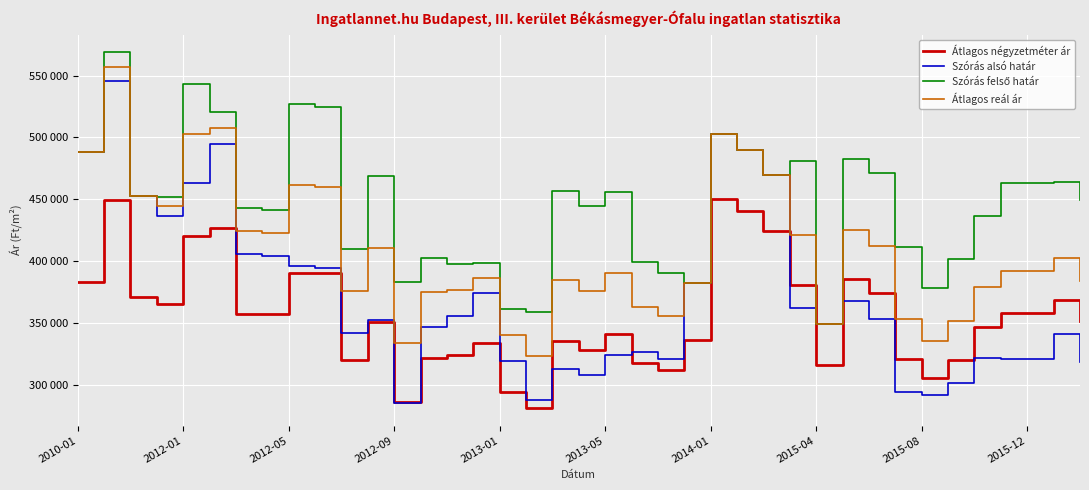

Does the chart have visible grid lines?

Yes